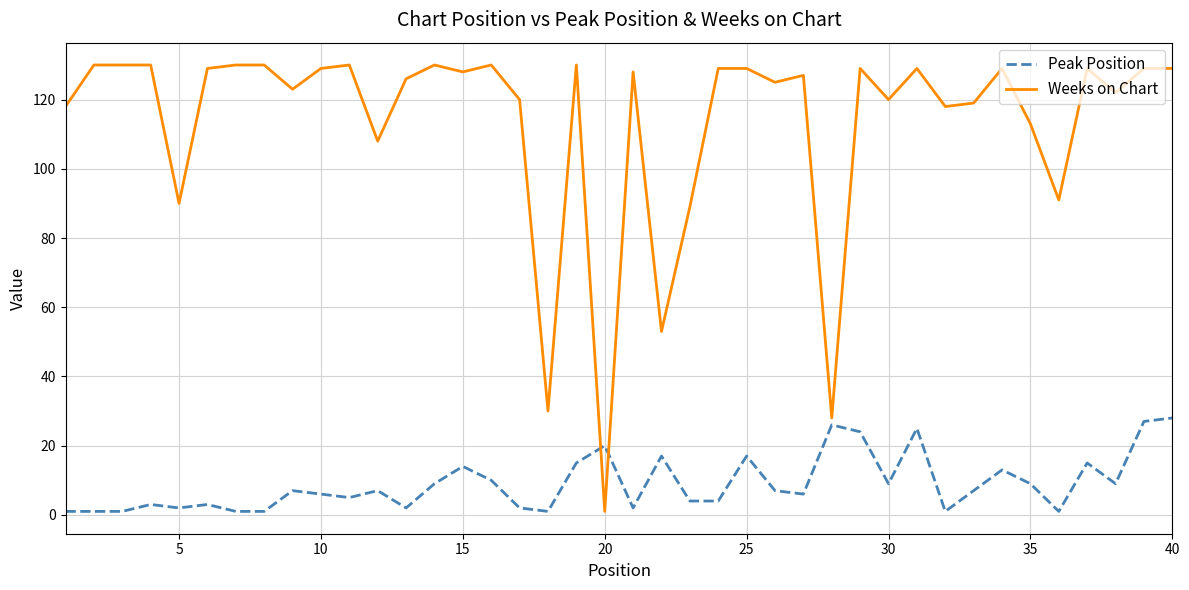

Which series has the largest total across all categories?

Weeks on Chart